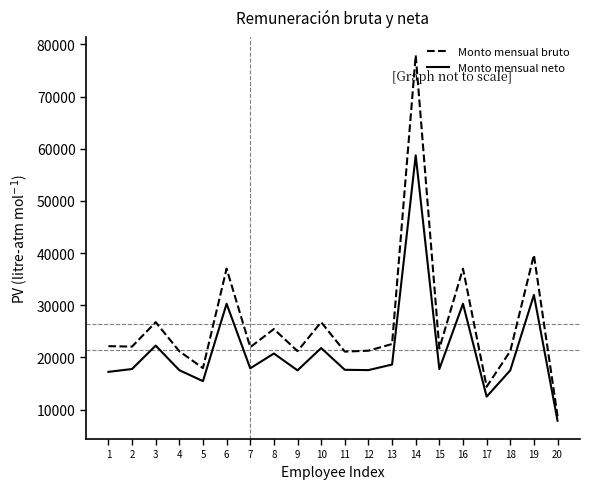

Between 16 and 18, which series saw the biggest shift?

Monto mensual bruto